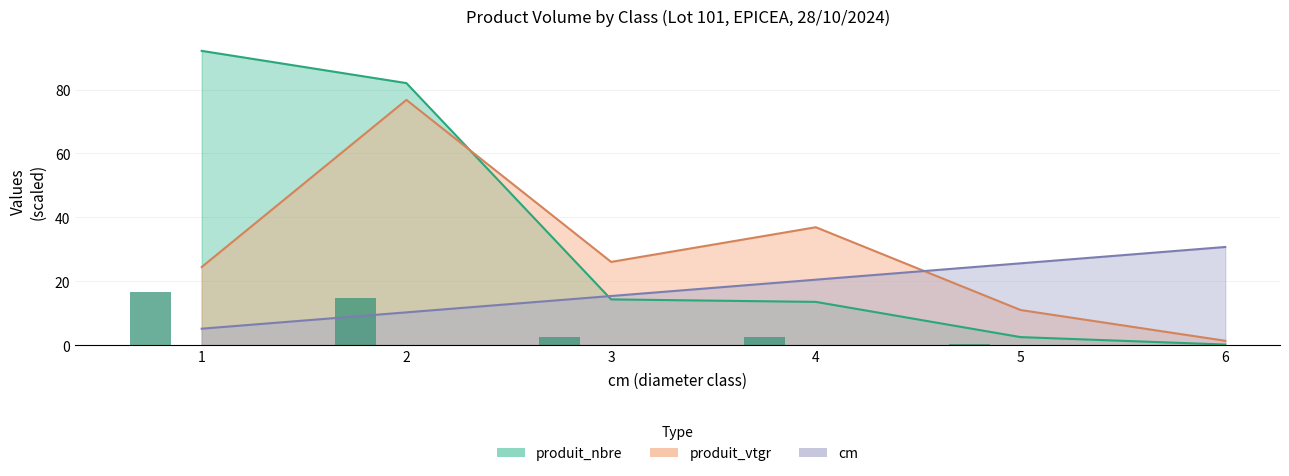

At how many categories does at least one series exceed 53?

1